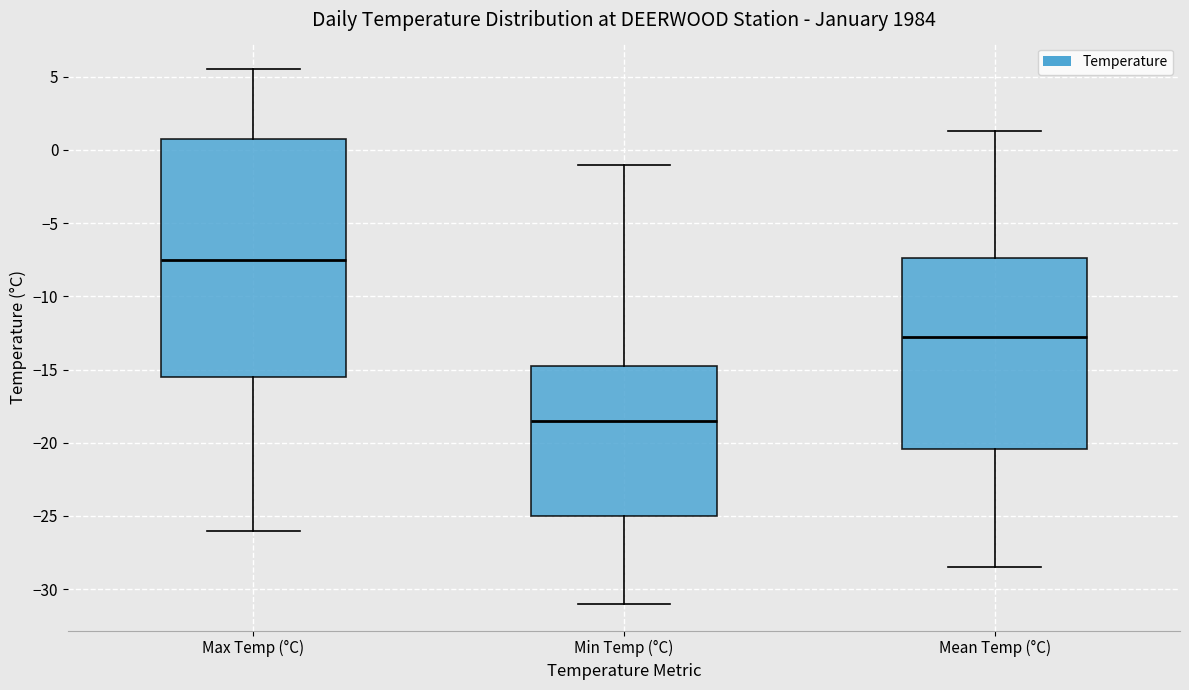

Comparing the boxes themselves (not the whiskers), which one is the tallest?

Max Temp (°C)